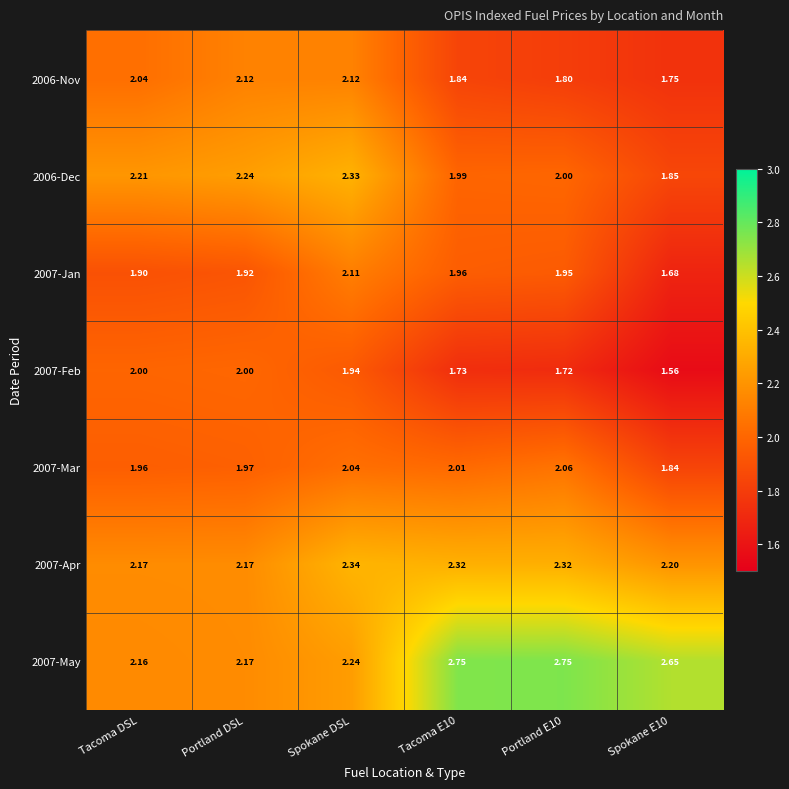

What is the difference between the highest and lowest values at Portland E10?

1.0